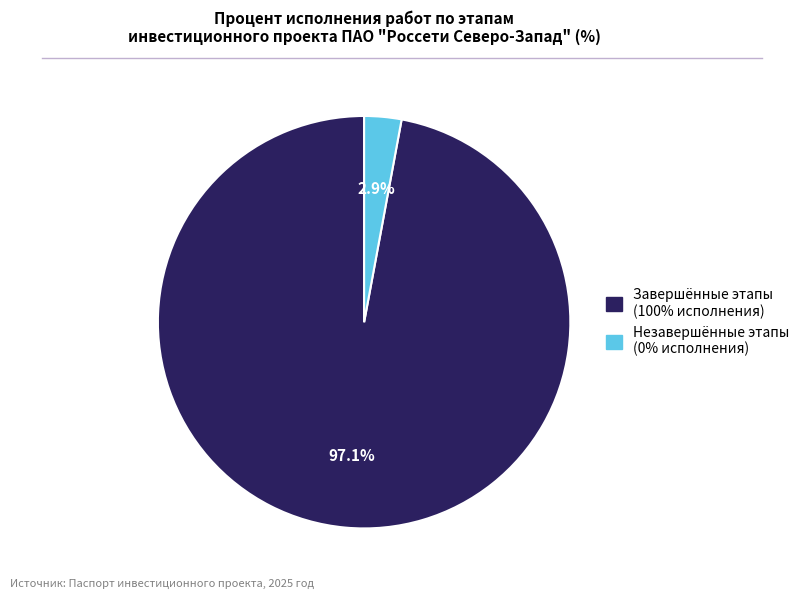

Is there a majority slice in this chart?

Yes